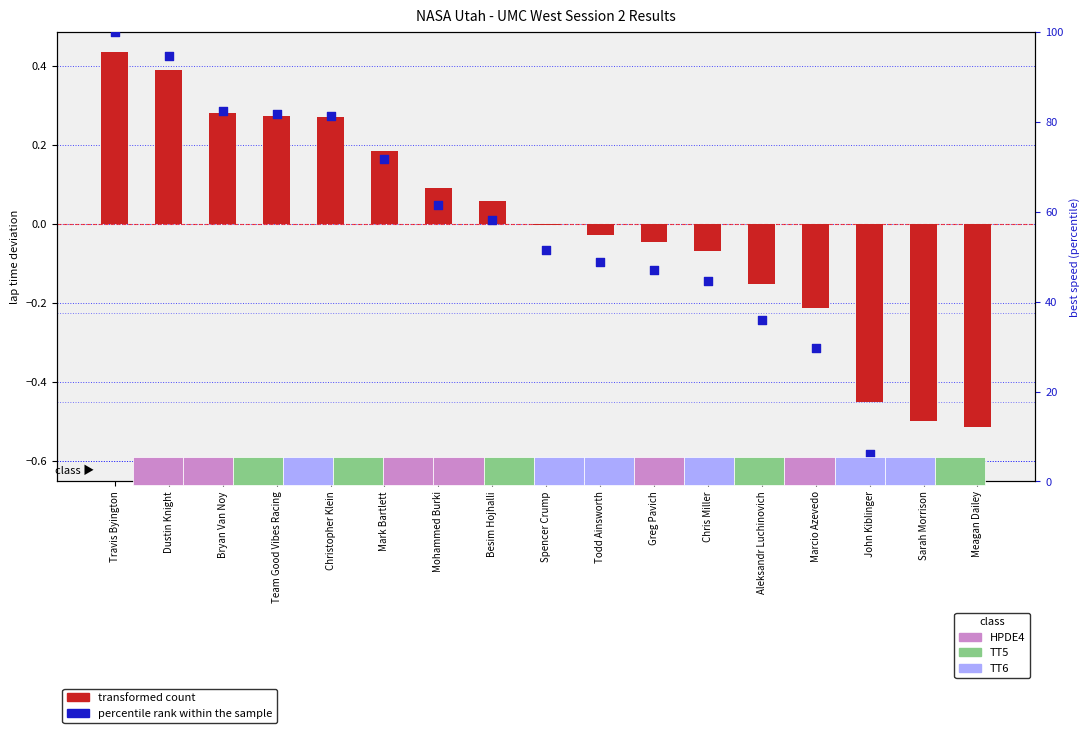

What are all the series names shown in the legend?

transformed count, percentile rank within the sample